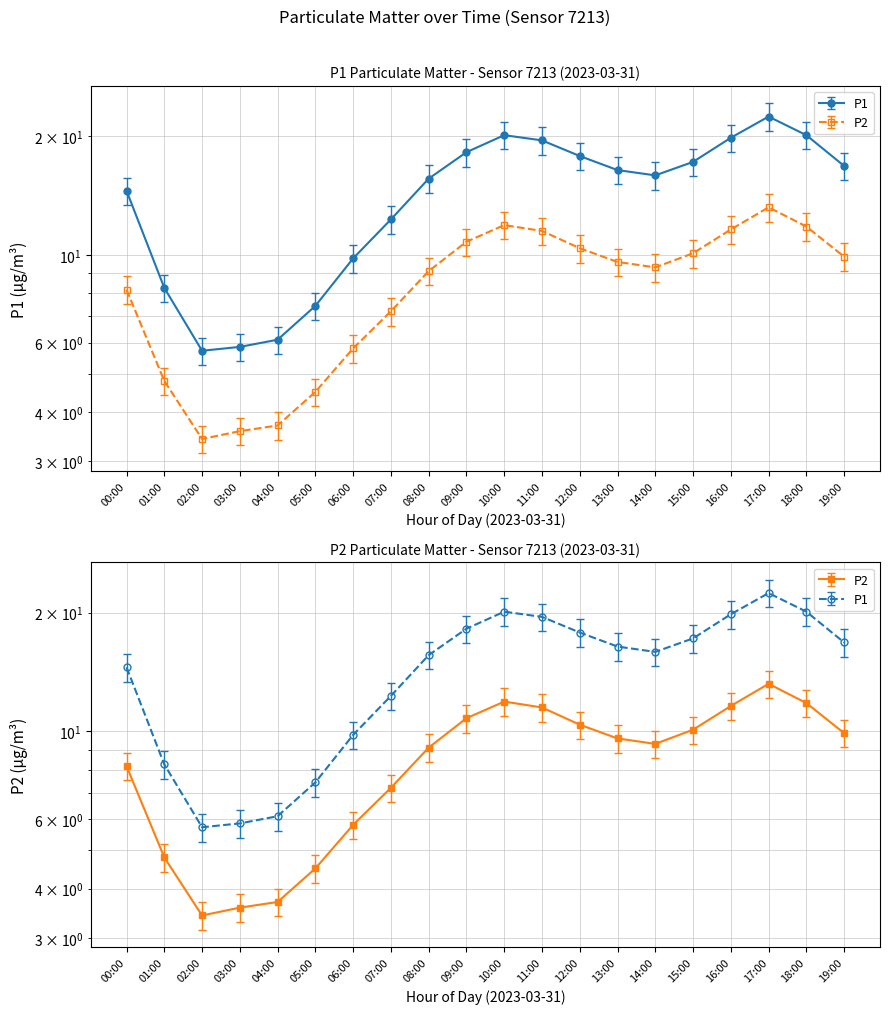

Which has a higher value, 11:00 or 02:00?

11:00